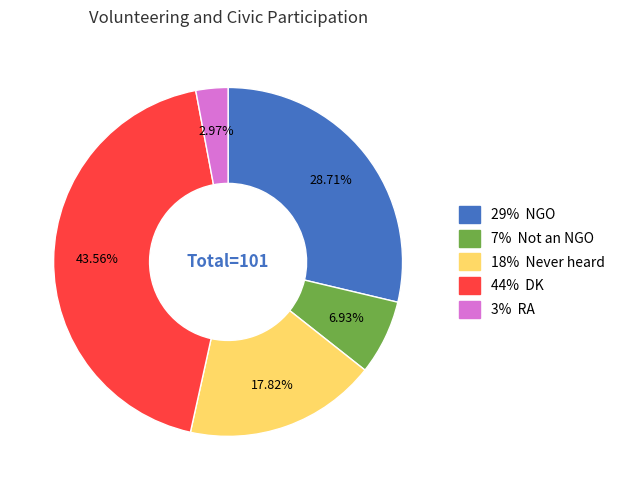

Is there any slice that represents more than half of the pie?

No